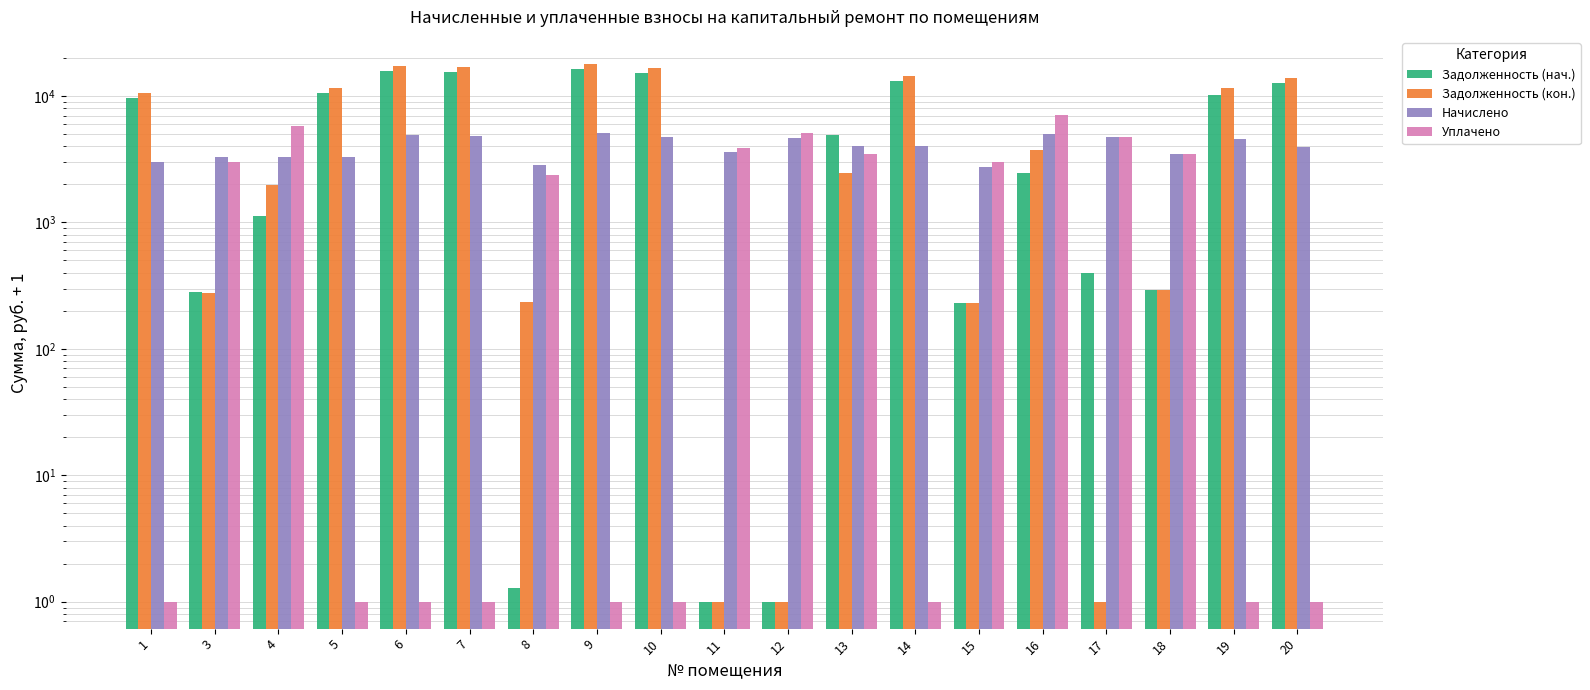

What is the greatest value displayed?

17973.8